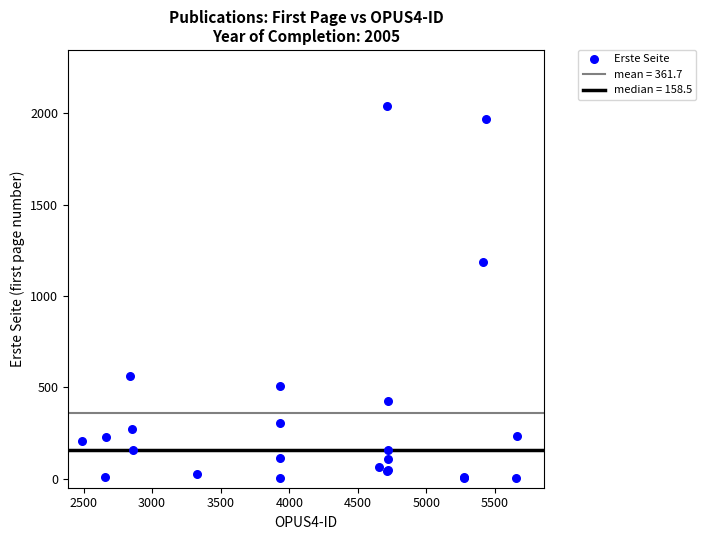

What Y value in the scatter plot is closest to 1021?

1187